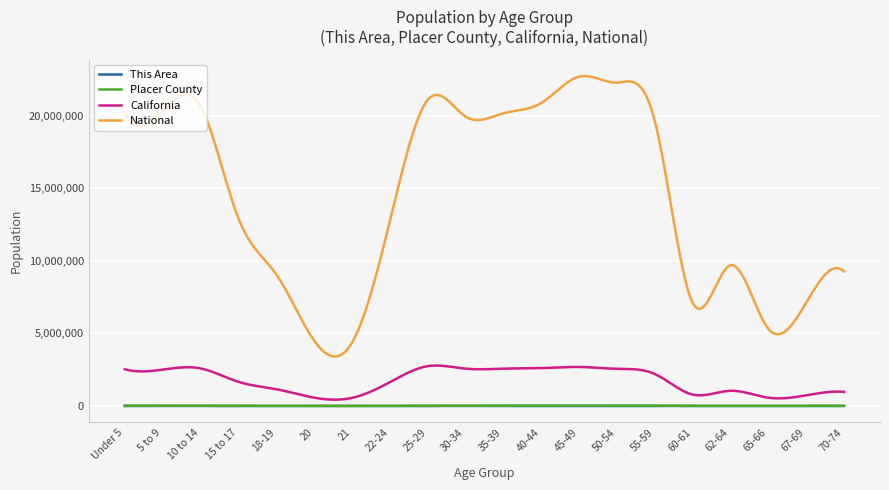

Which series has the widest spread of values?

National